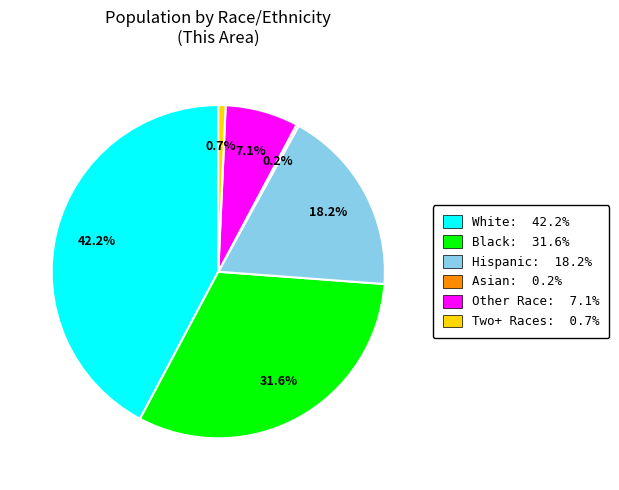

To the nearest percent, what is the average slice percentage?

17%